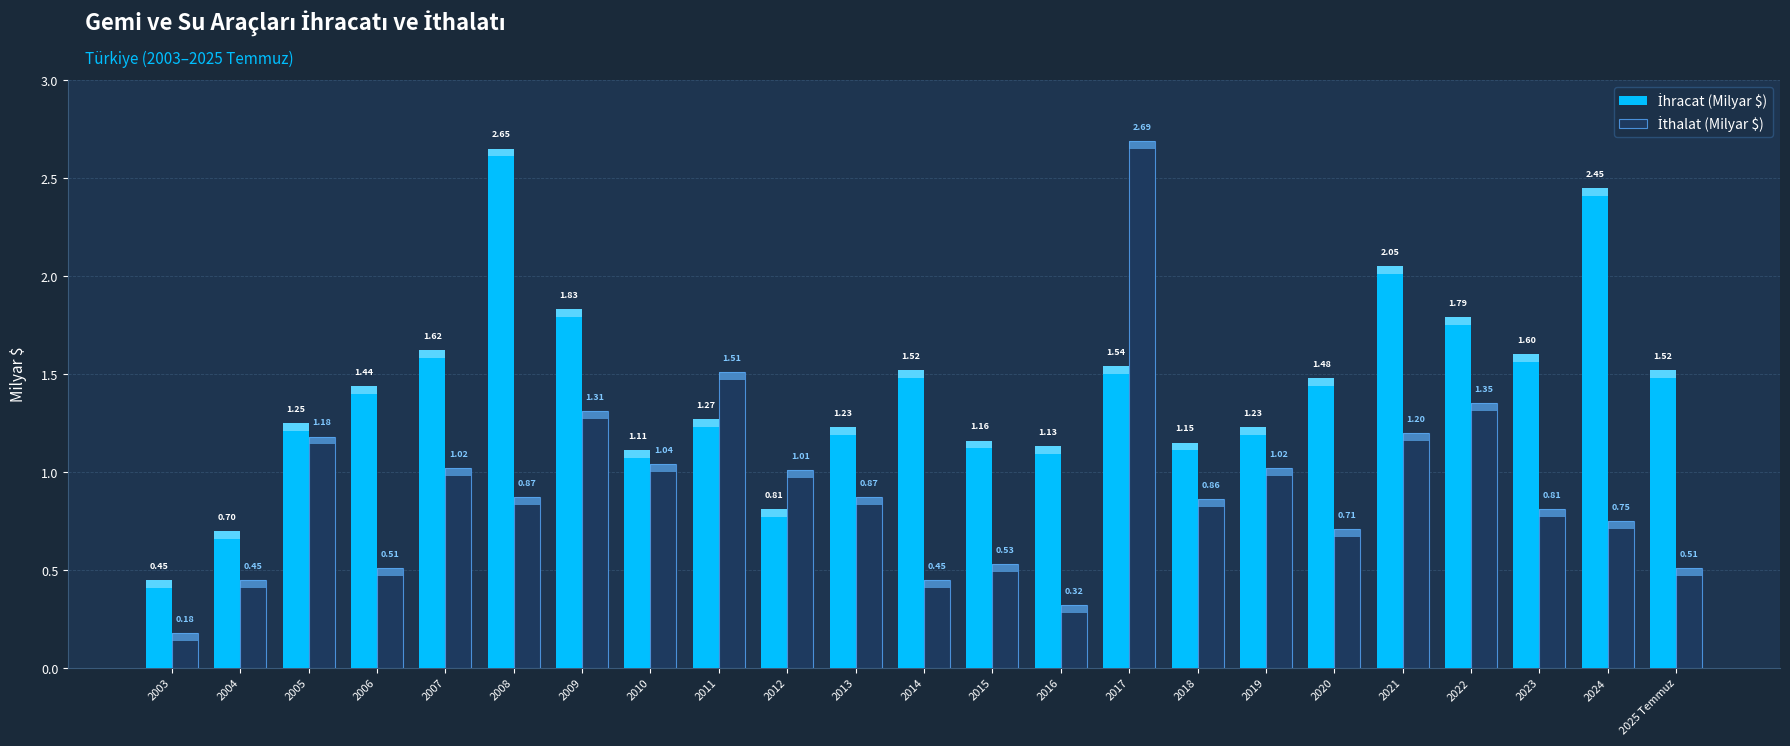

At how many categories does at least one series exceed 2?

4